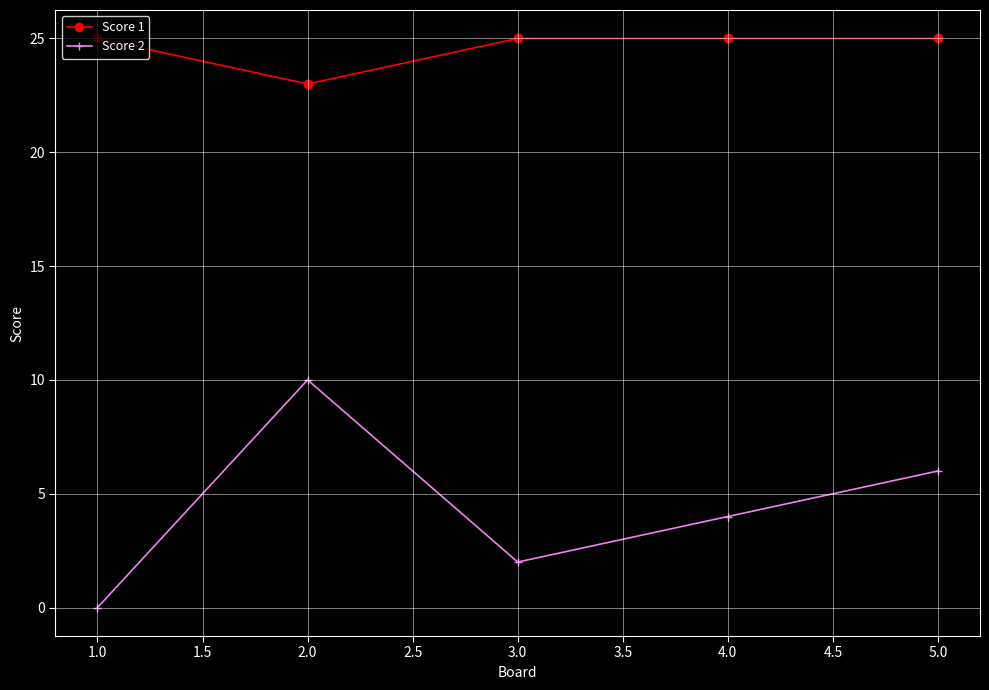

The Score 2 series shows 4 at 2.0. True or false?

False